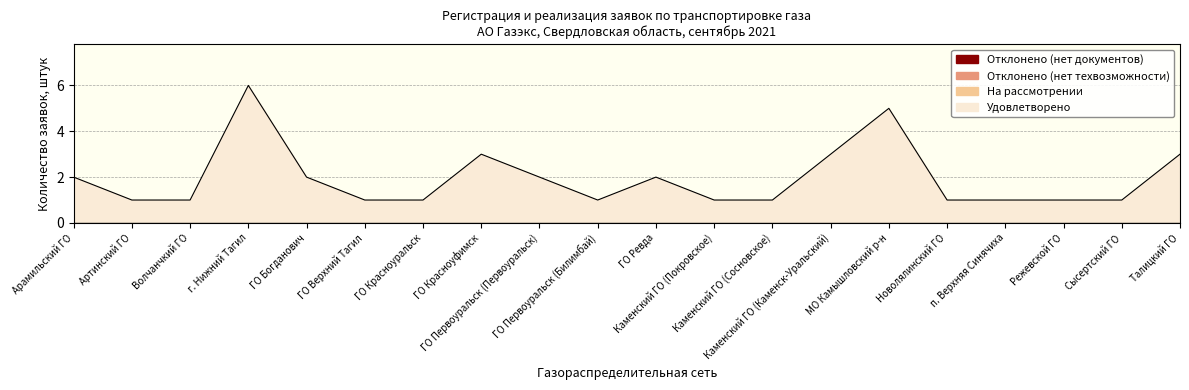

Does the chart display data point markers on the line(s)?

No